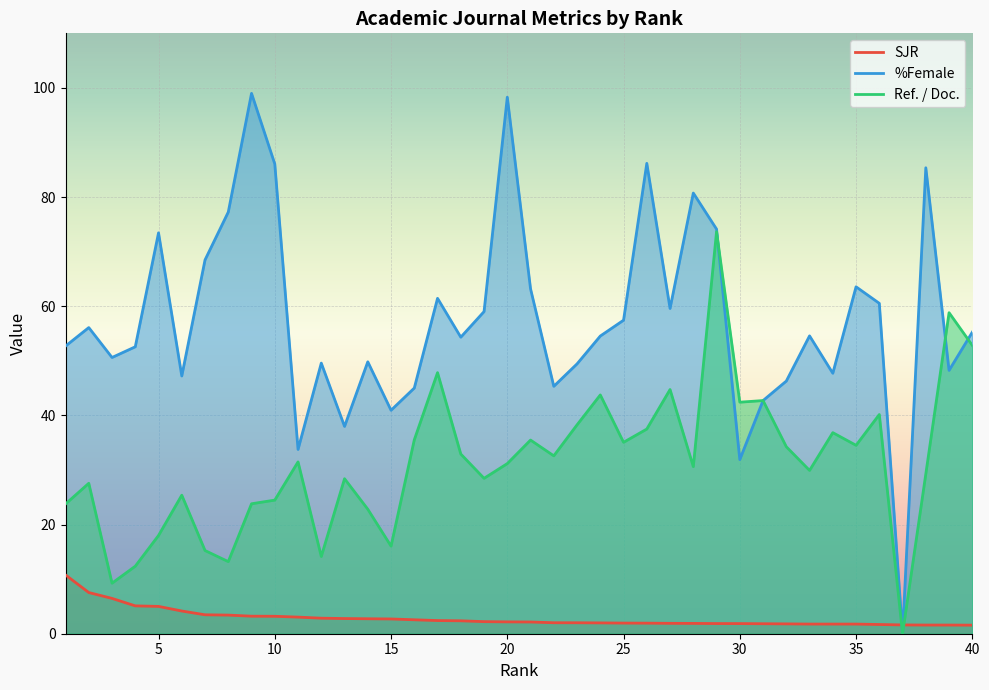

List the series in order of their peak value, lowest first.

SJR, Ref. / Doc., %Female